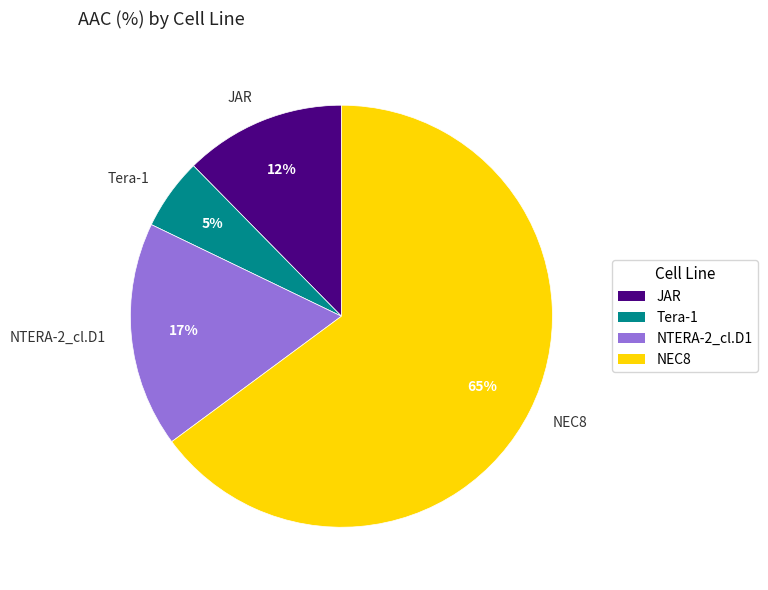

To the nearest percent, what portion does JAR represent?

12%